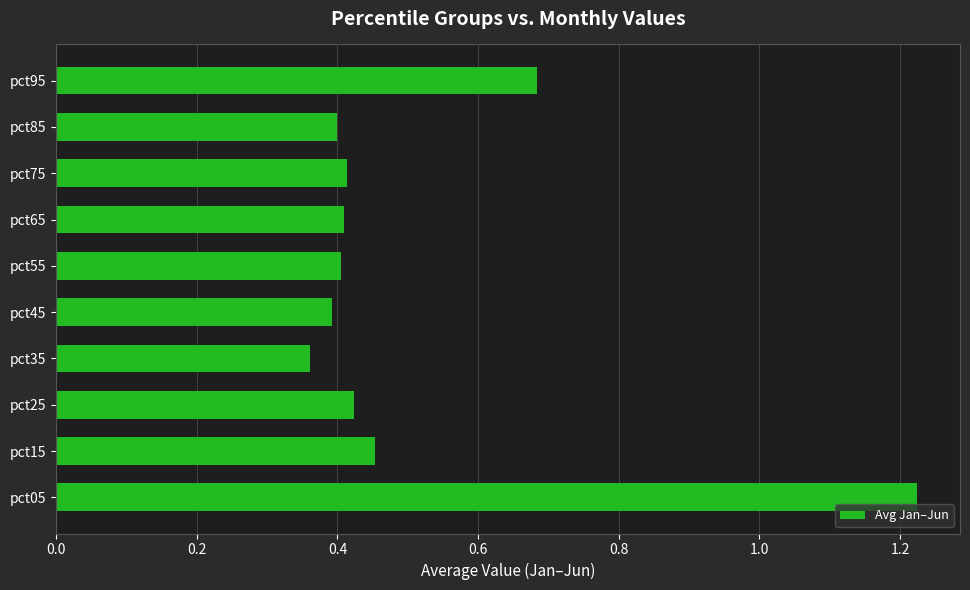

At which category does the chart reach its peak across all series?

pct05